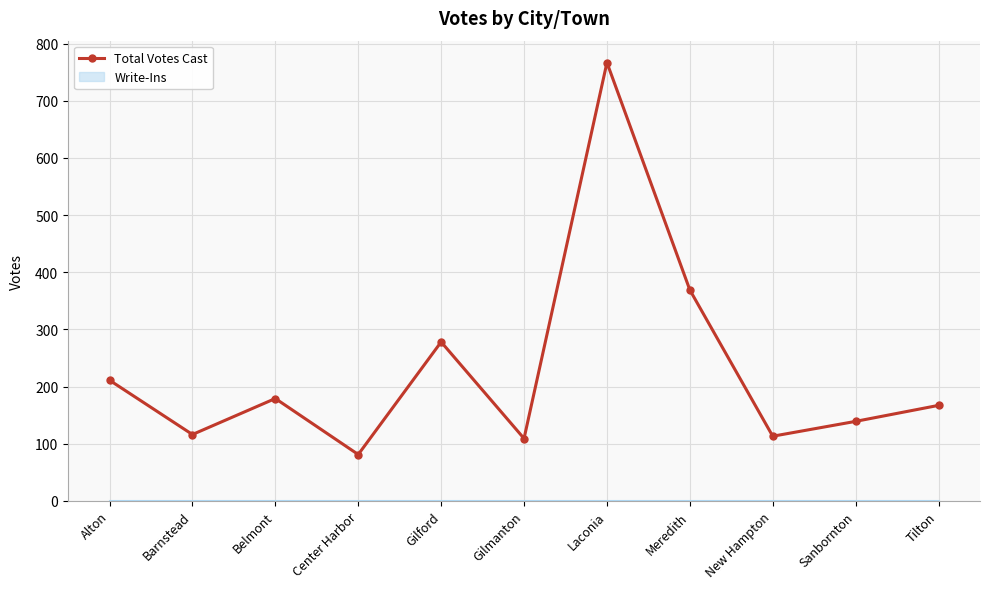

Which label corresponds to the largest value in the chart?

Laconia